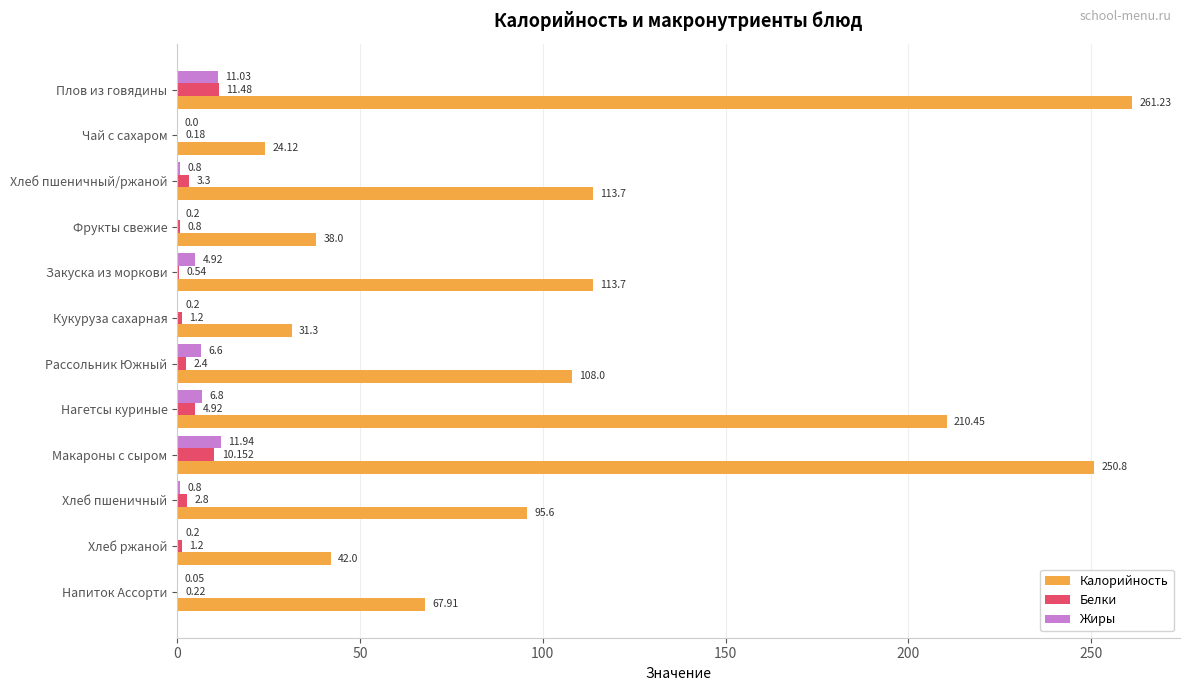

Is the value of Белки at Фрукты свежие greater than the value of Жиры at Хлеб ржаной?

Yes